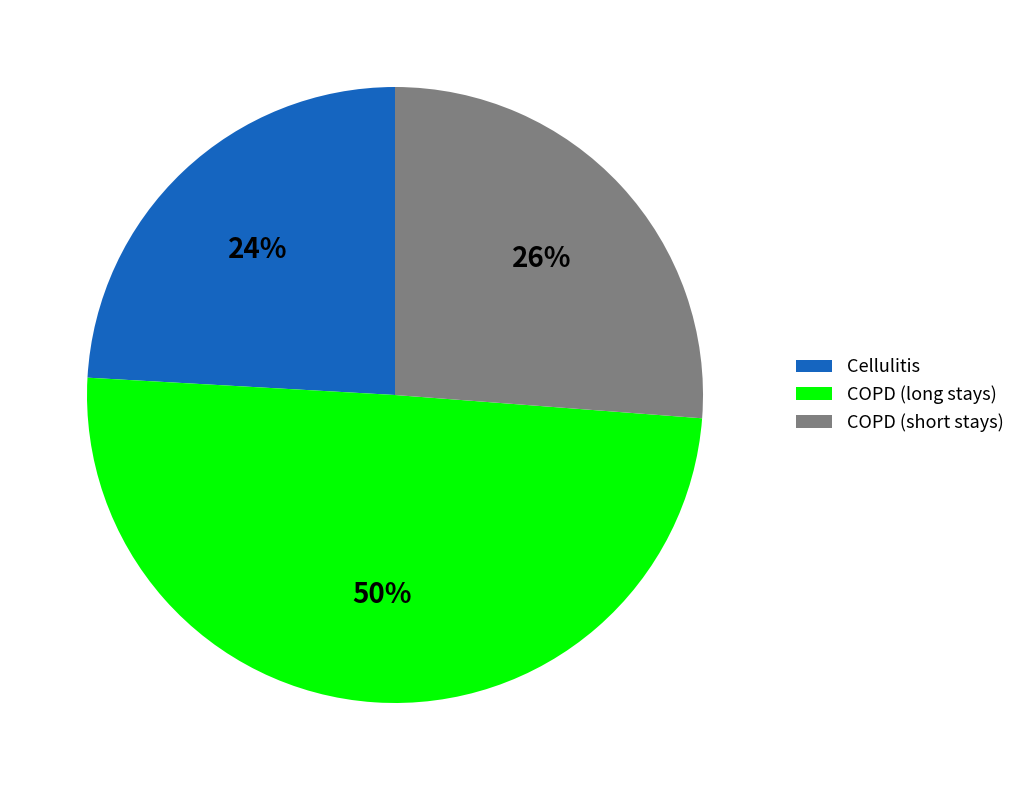

Is it true that Cellulitis is 34% of the pie?

False